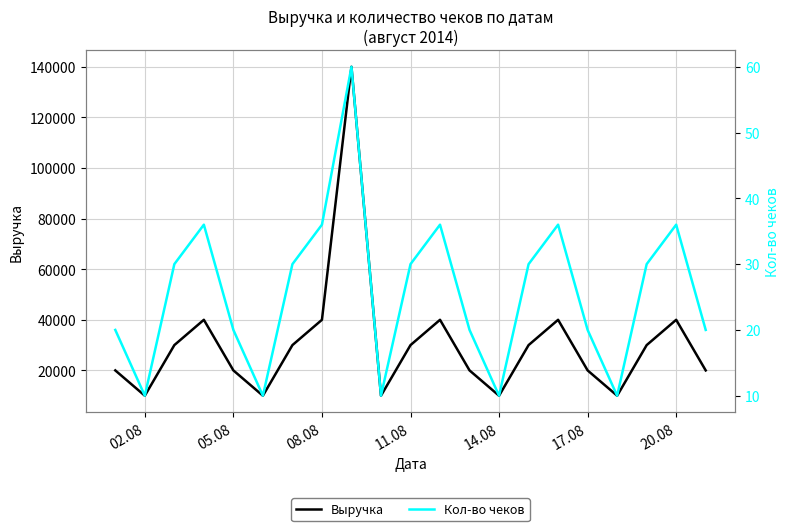

The value of Выручка at 20.08 is 71449. True or false?

False